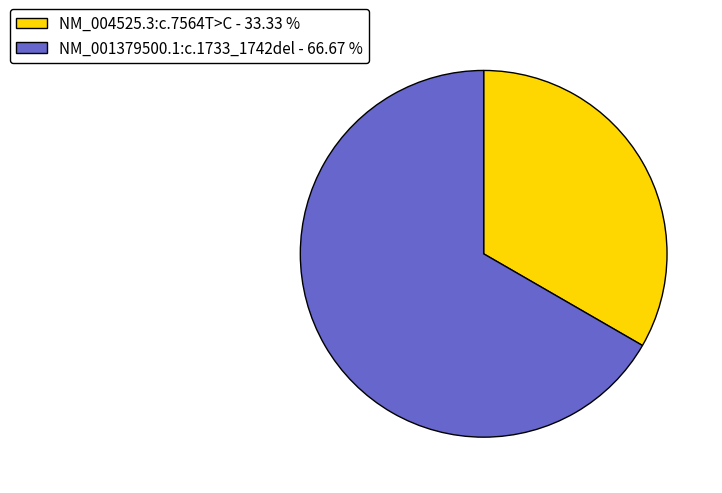

Does any single category account for the majority?

Yes